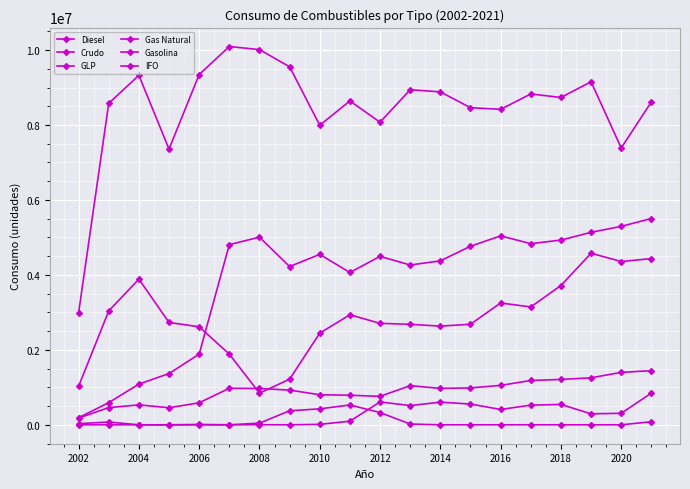

How many values in the IFO series are below 9160?

10